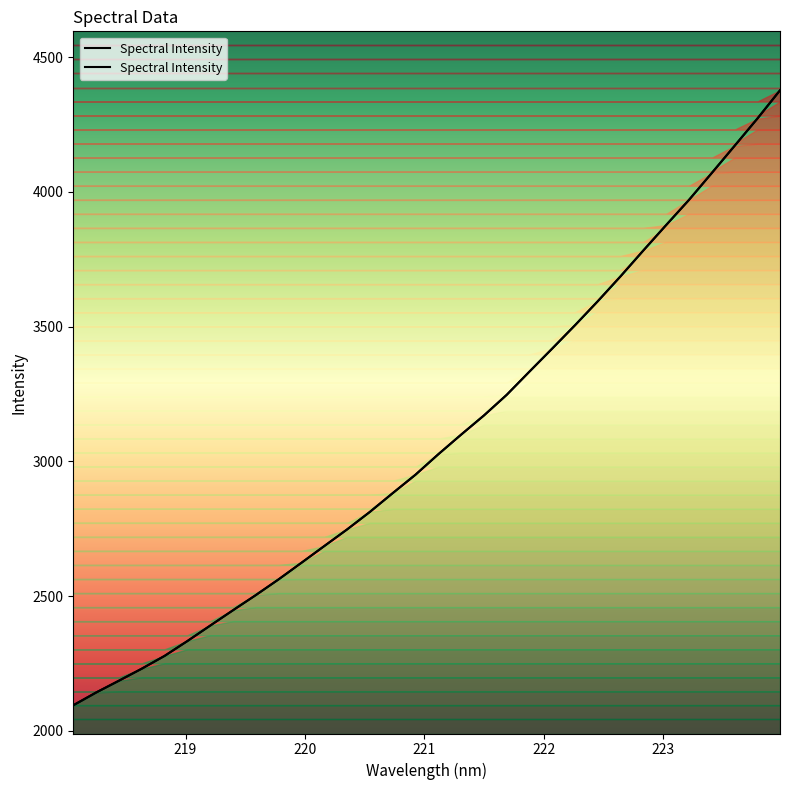

What is the difference between the values at 223.2172 and 222.8355?

187.3